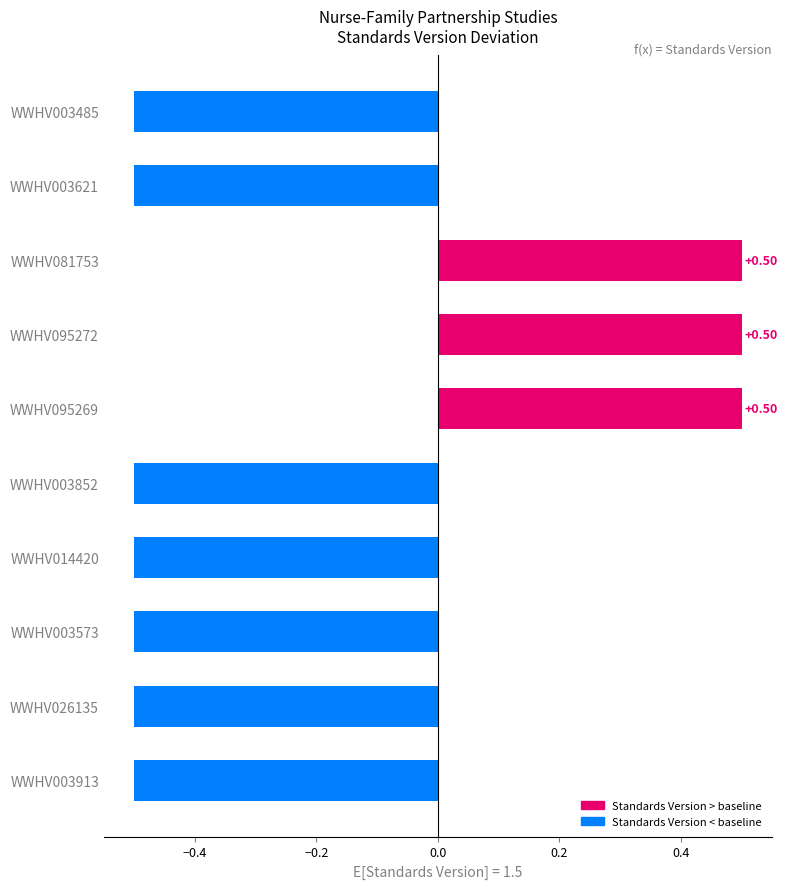

What is the greatest value displayed?

0.5